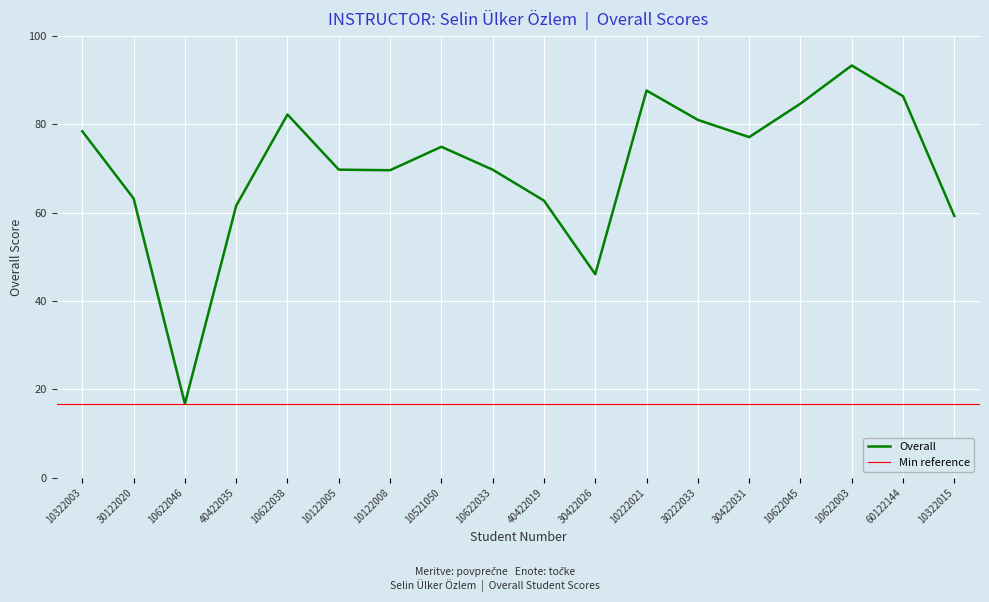

Reading left to right, extract all data points from this chart.

78.5	63.2	16.8	61.6	82.2	69.8	69.6	74.9	69.8	62.8	46.1	87.7	81.0	77.1	84.7	93.3	86.4	59.3